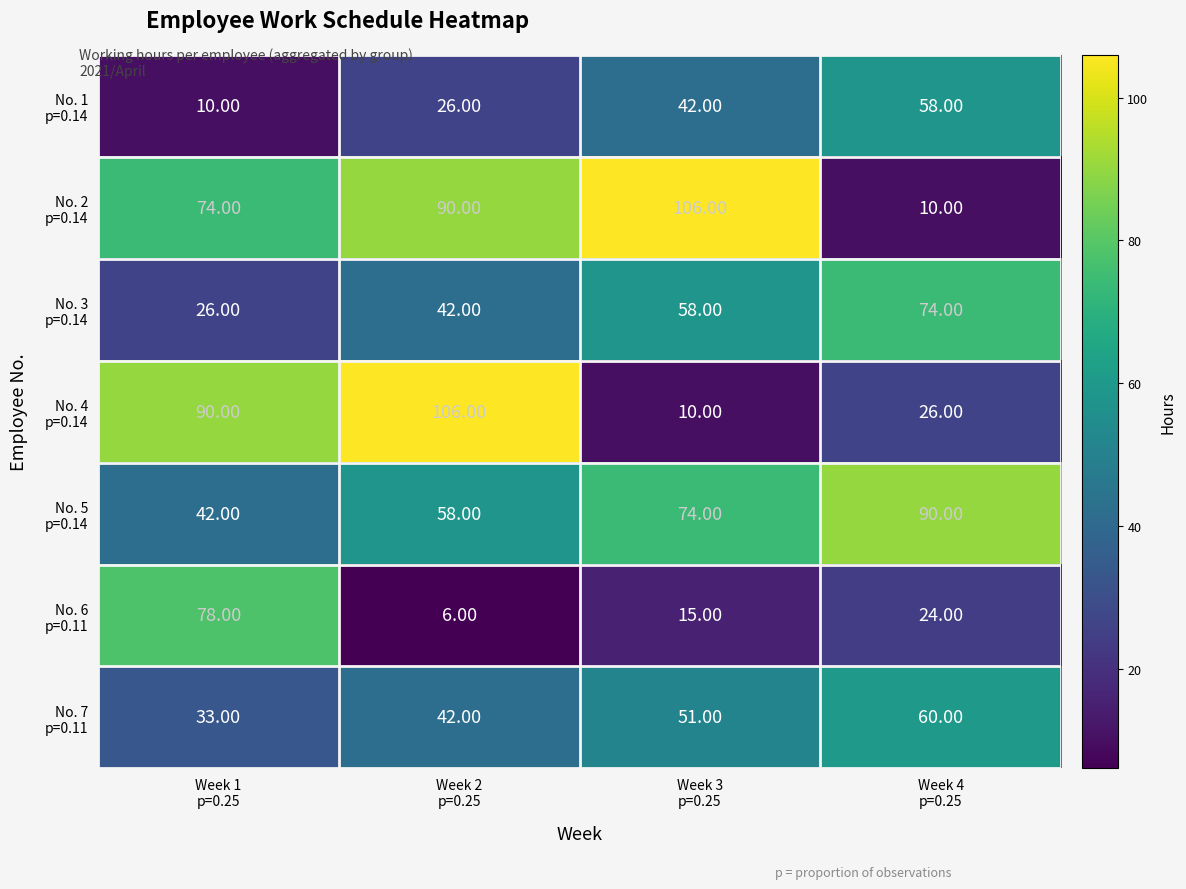

At how many categories does at least one series exceed 74?

4